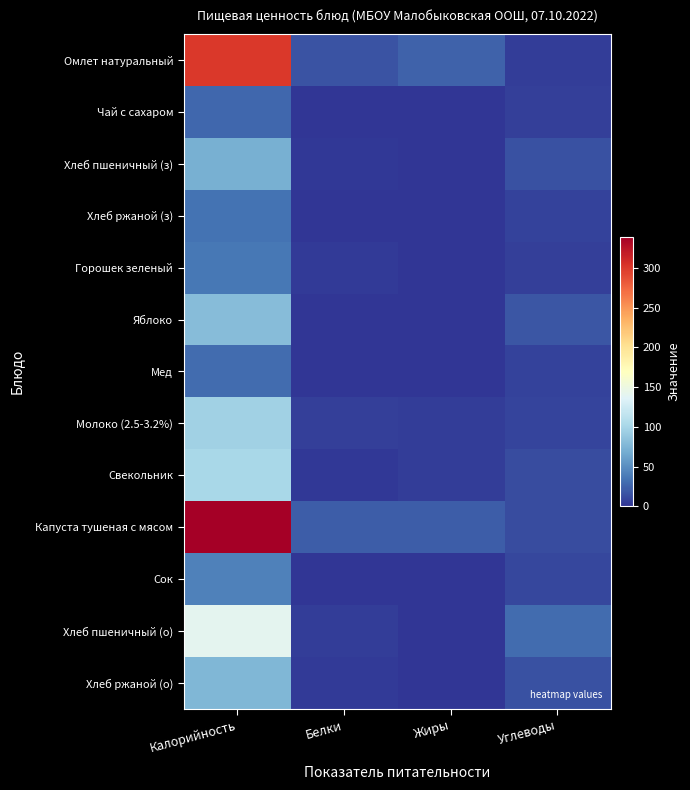

Which series changed the most between Калорийность and Углеводы?

Капуста тушеная с мясом